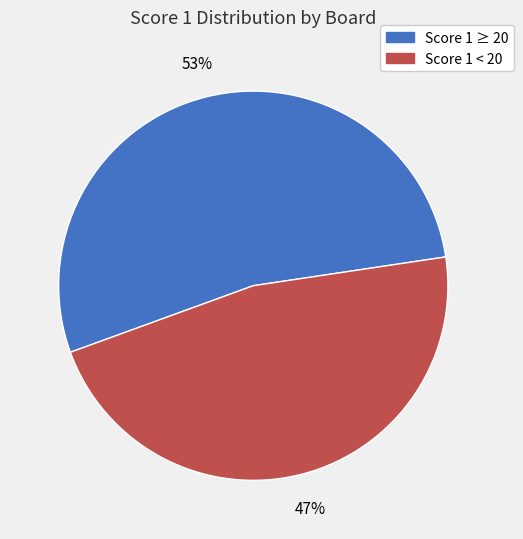

To the nearest percent, what is the average slice percentage?

50%